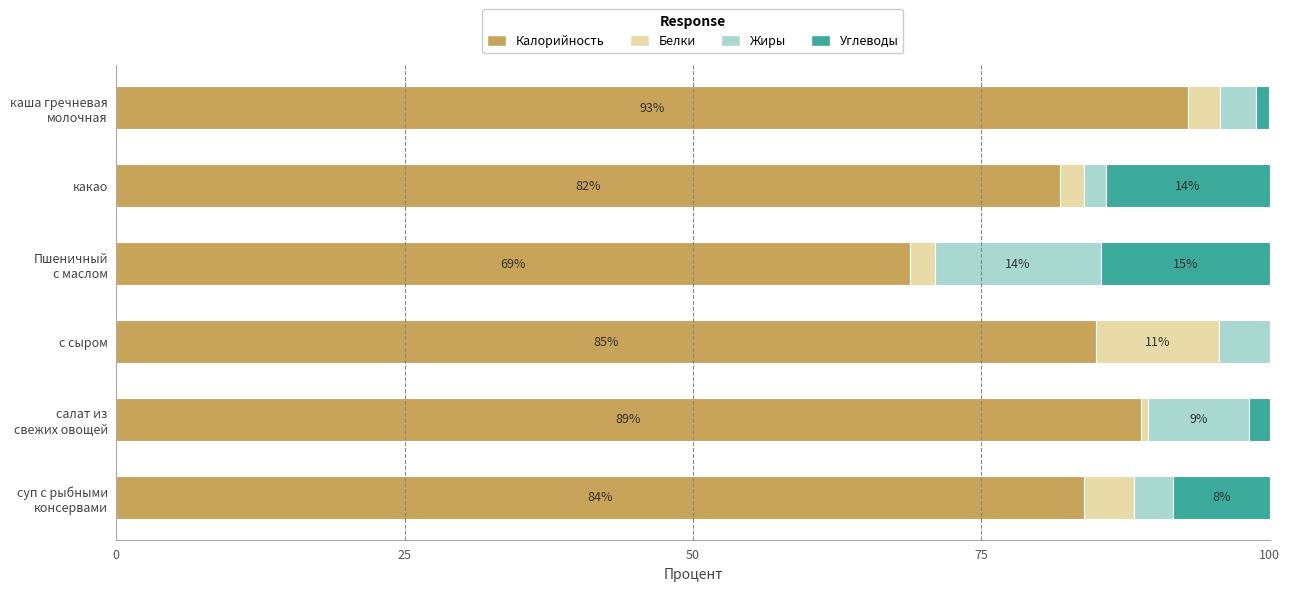

What is the total value across all series at с сыром?

100.0